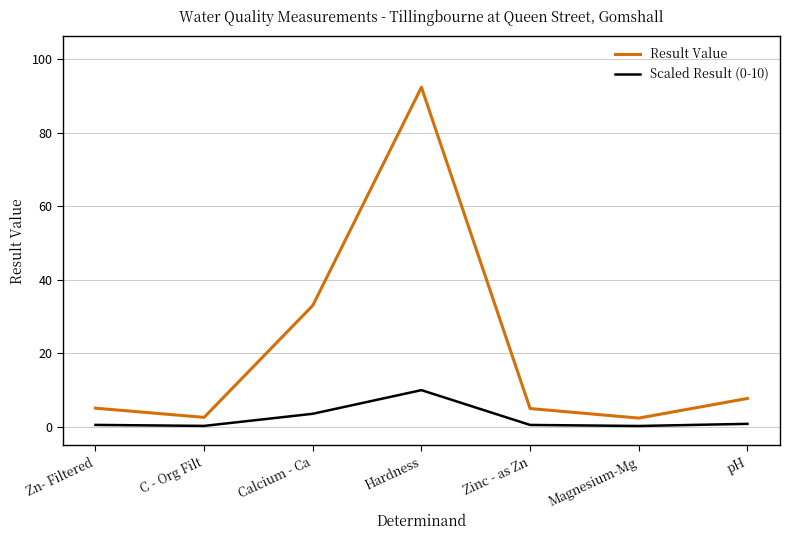

What is the sum of the Scaled Result (0-10) values at Calcium - Ca and Hardness?

13.6